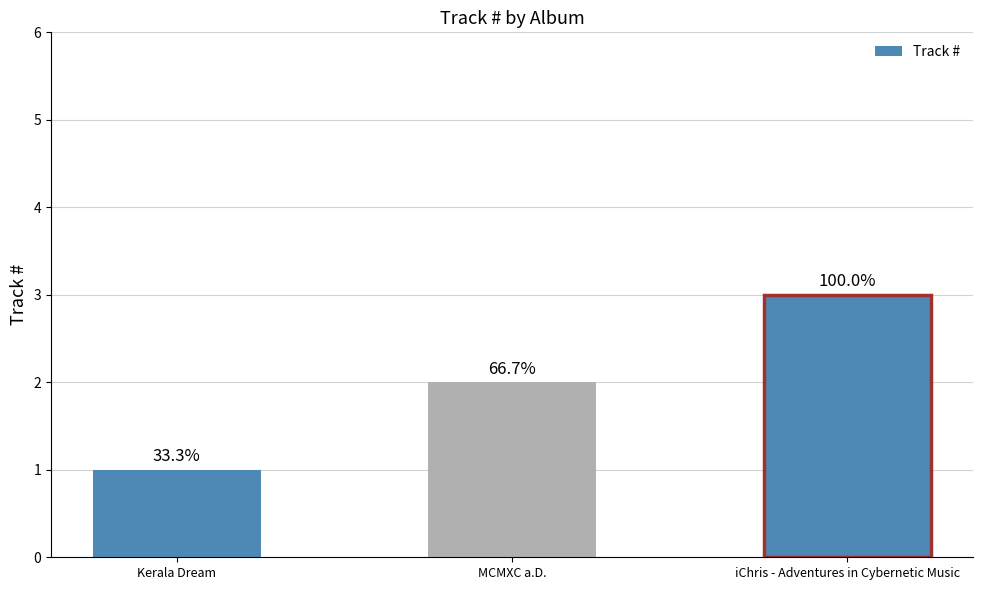

True or false: the data shows 3 at iChris - Adventures in Cybernetic Music.

True